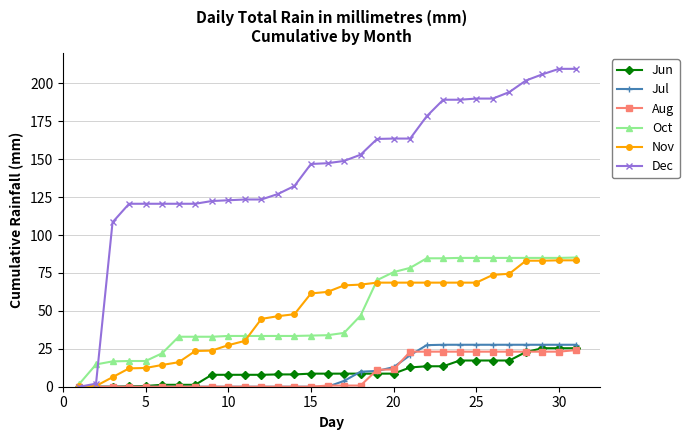

Which series has the largest total across all categories?

Dec